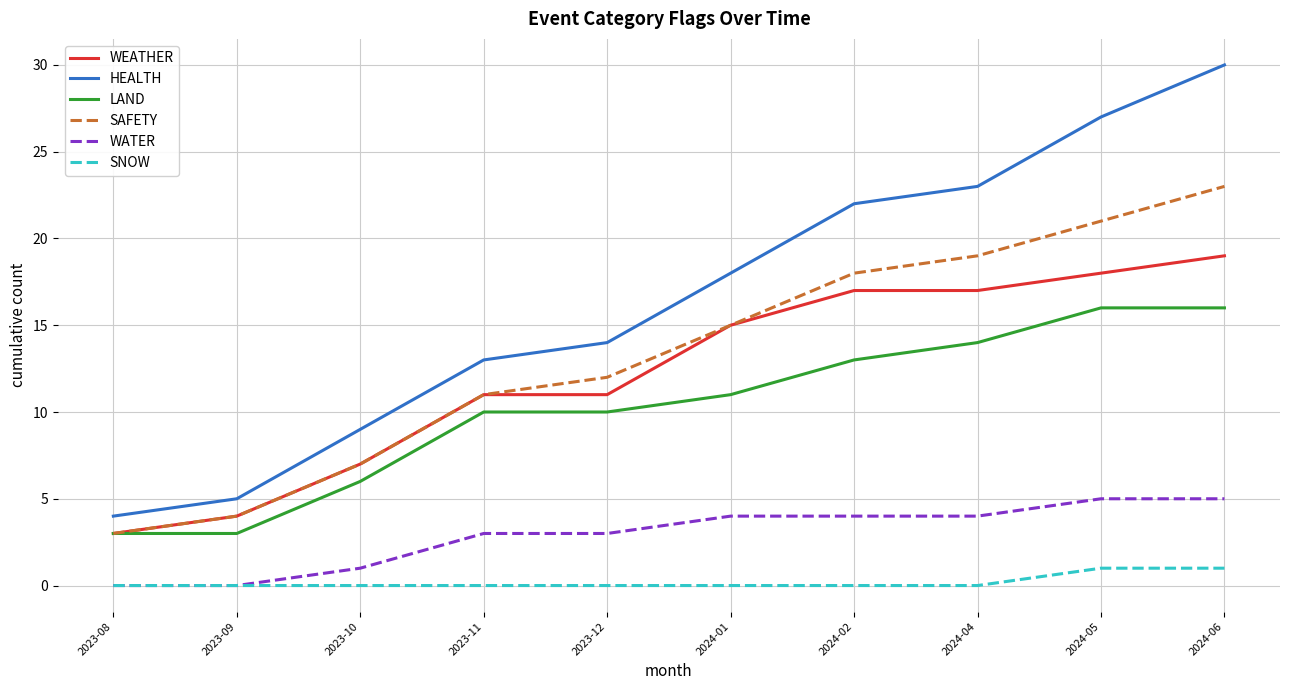

What is the difference between the HEALTH values at 2023-08 and 2023-11?

9